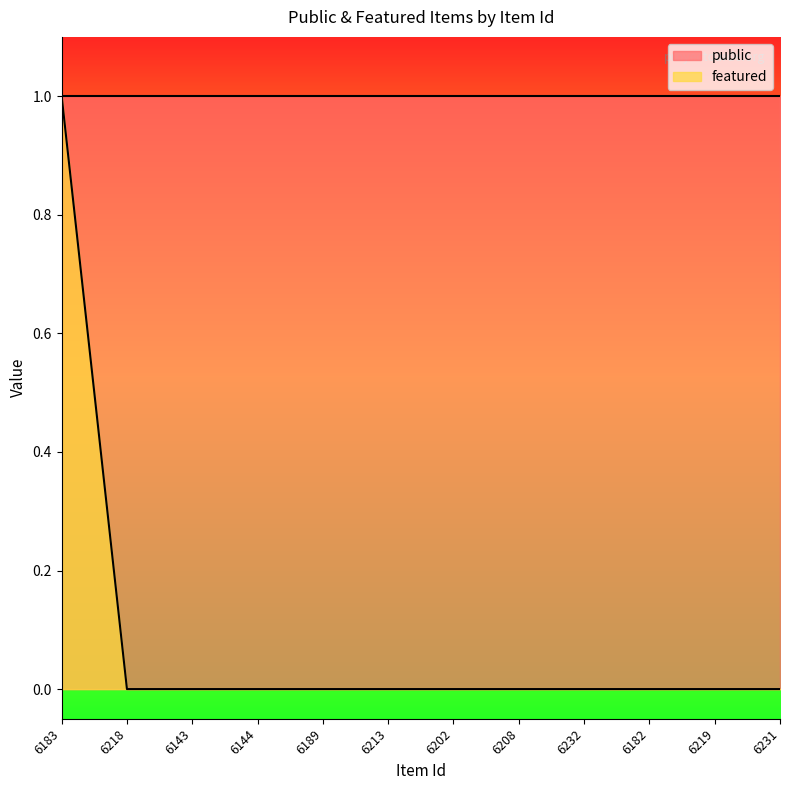

The chart shows a value of 0 at 6219. True or false?

True